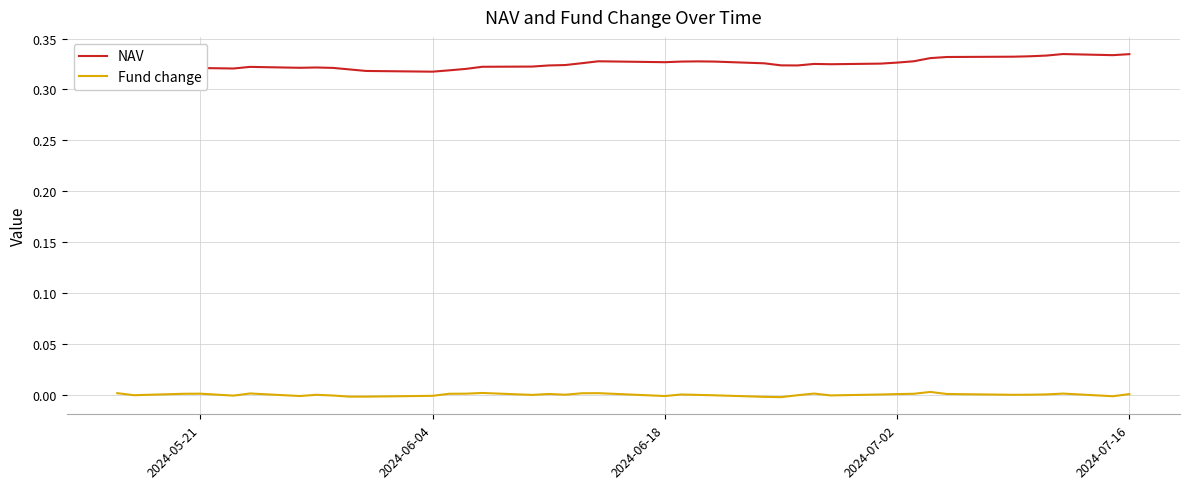

True or false: NAV and Fund change intersect in this chart.

False